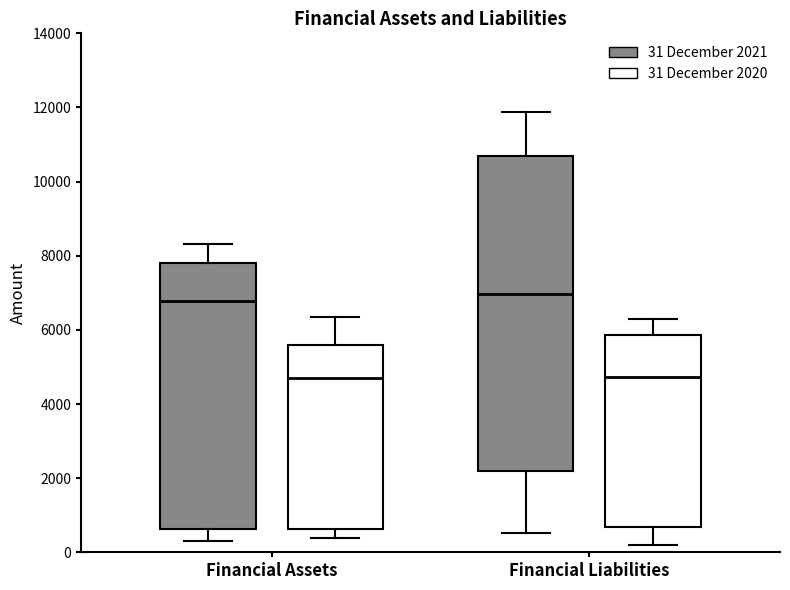

Where is the upper edge of the box for Financial Liabilities (31 December 2020) on the y-axis? The values are not printed on the chart, so give them approximately, as read against the axis.

5800